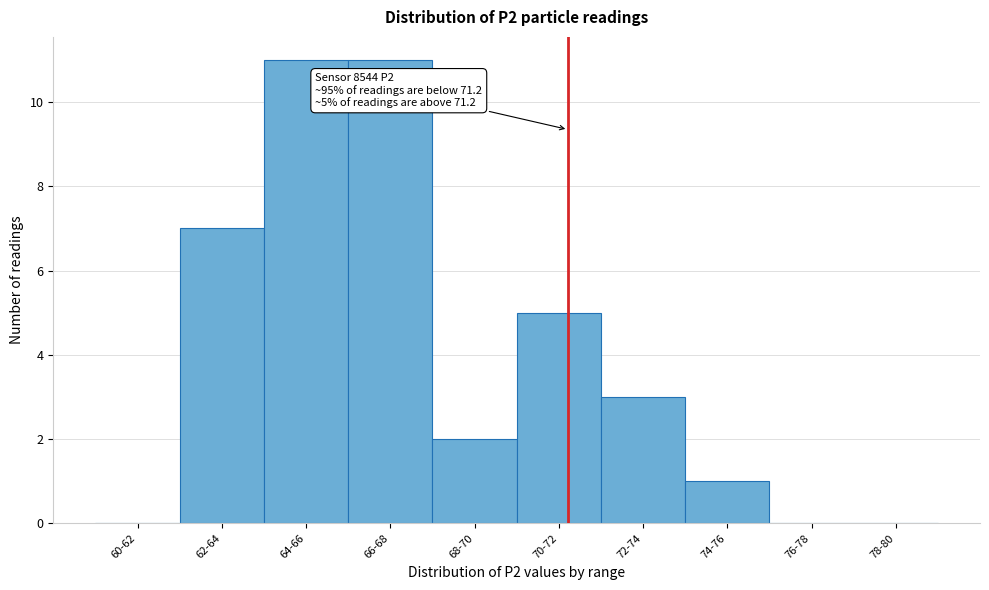

Reading left to right, what are all the values shown in this chart?

60-62=0	62-64=7	64-66=11	66-68=11	68-70=2	70-72=5	72-74=3	74-76=1	76-78=0	78-80=0